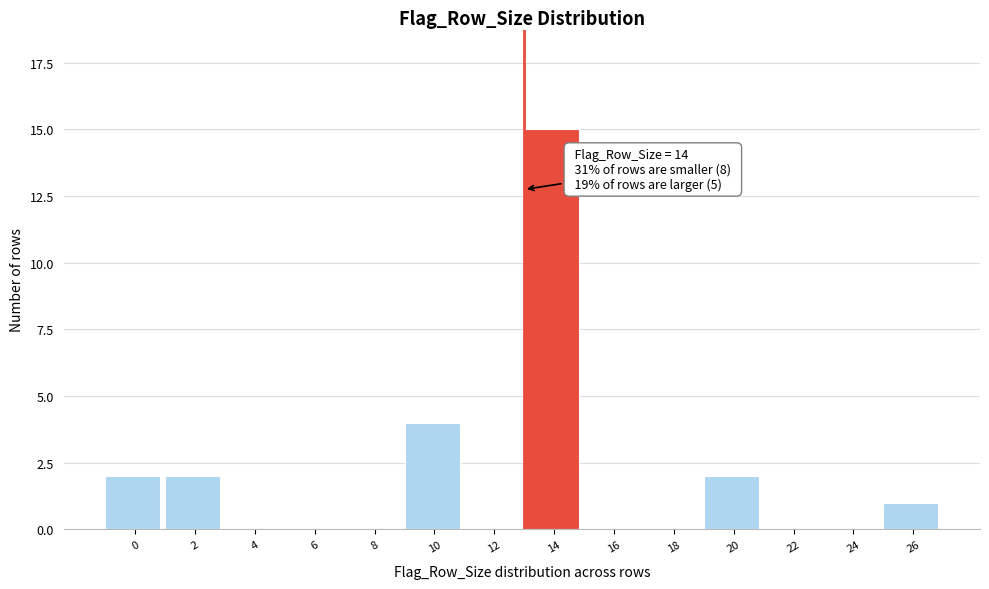

Reading left to right, extract all data points from this chart.

0=2	2=2	4=0	6=0	8=0	10=4	12=0	14=15	16=0	18=0	20=2	22=0	24=0	26=1